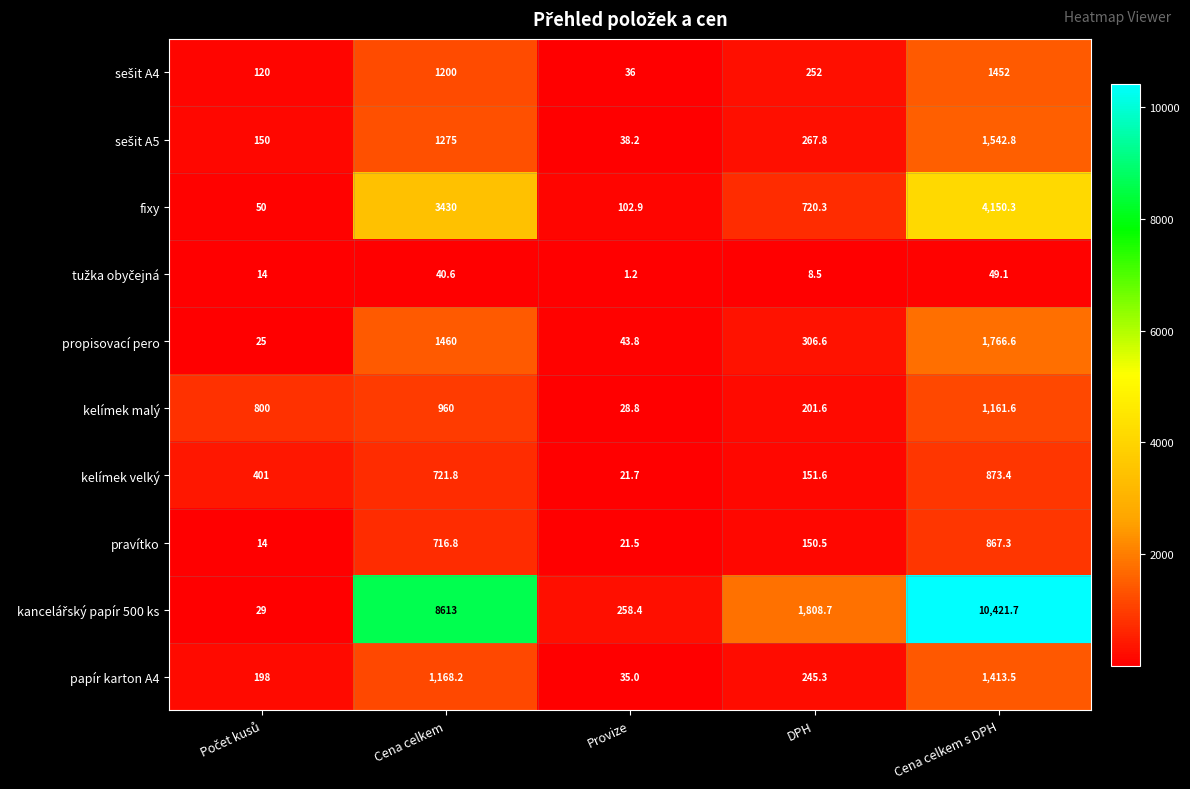

What is the approximate value of kelímek velký at DPH?

151.6